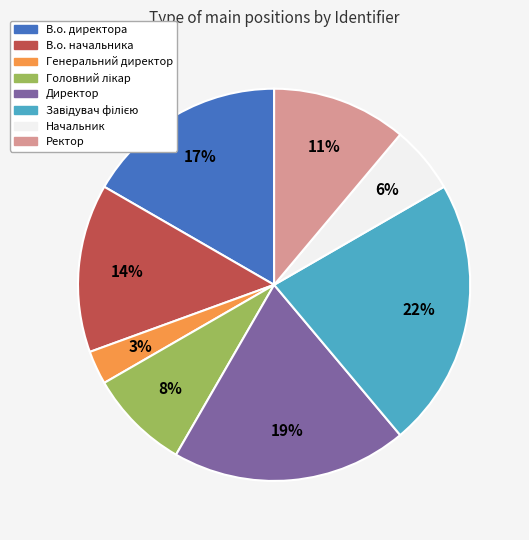

To the nearest percent, what is the combined percentage of Начальник and Ректор?

17%